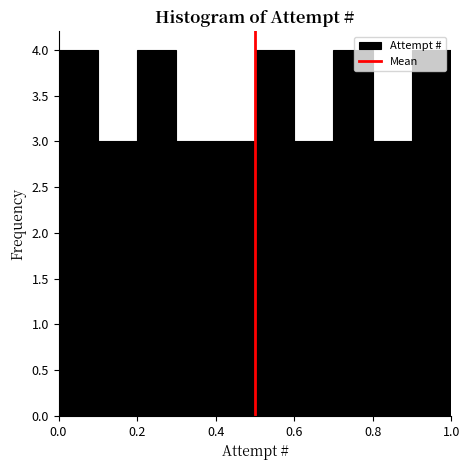

Reading left to right, transcribe this chart: for each bar, give the range it covers on the x-axis and its height. The values are not printed on the chart, so give them approximately, as read against the axis.

0.0 to 0.1: 4
0.1 to 0.2: 3
0.2 to 0.3: 4
0.3 to 0.4: 3
0.4 to 0.5: 3
0.5 to 0.6: 4
0.6 to 0.7: 3
0.7 to 0.8: 4
0.8 to 0.9: 3
0.9 to 1.0: 4